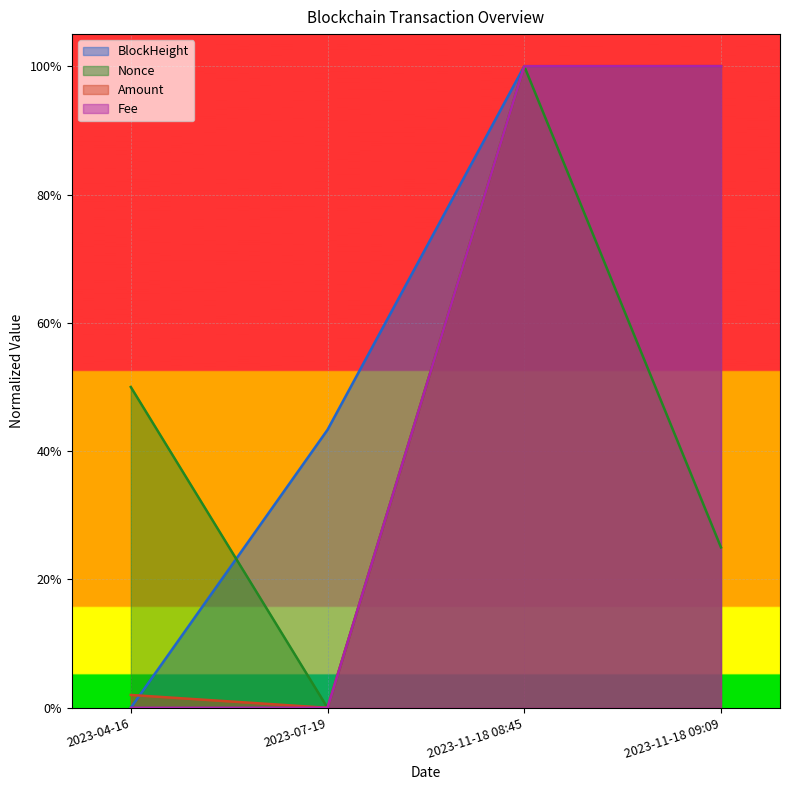

How many times do Nonce and BlockHeight cross each other?

3